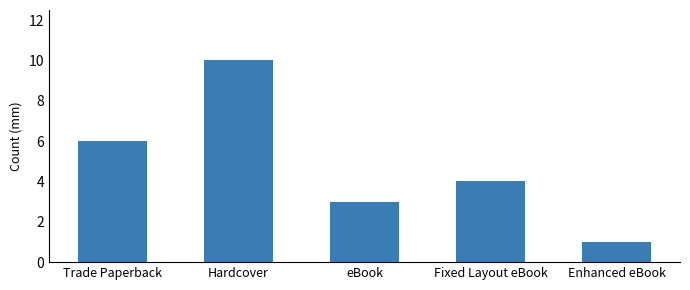

List the labels in order of value, smallest first.

Enhanced eBook, eBook, Fixed Layout eBook, Trade Paperback, Hardcover